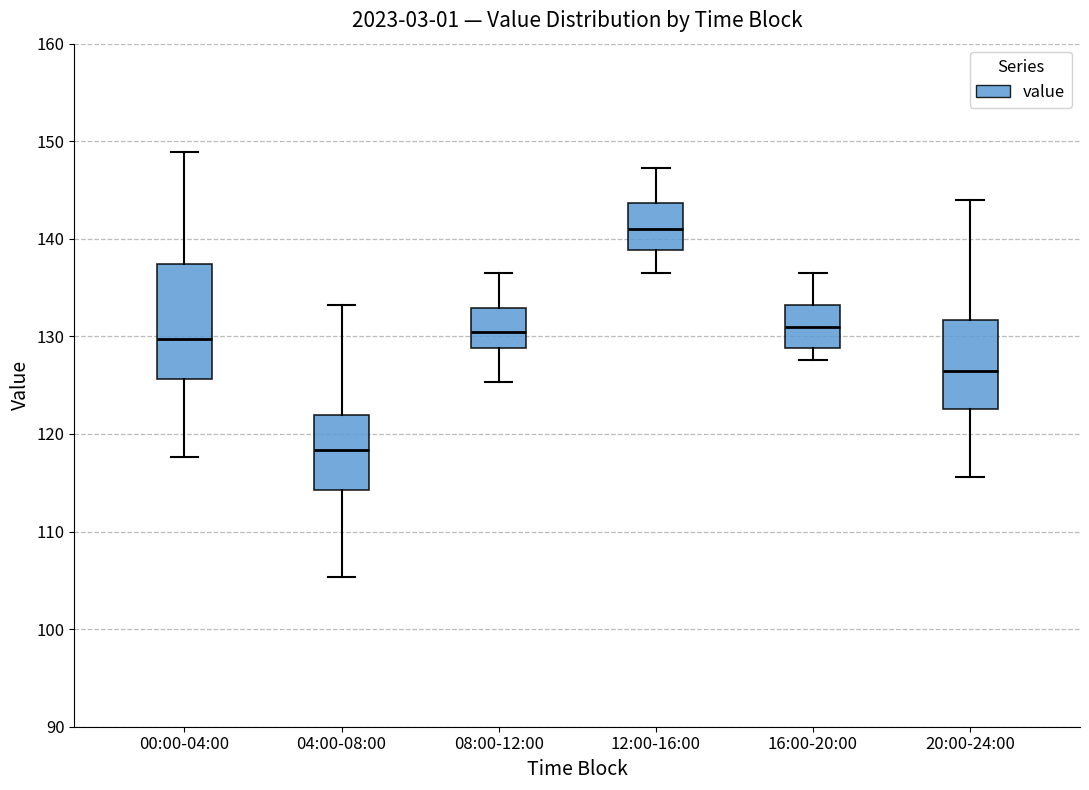

Where is the upper edge of the box for 20:00-24:00 on the y-axis? The values are not printed on the chart, so give them approximately, as read against the axis.

132